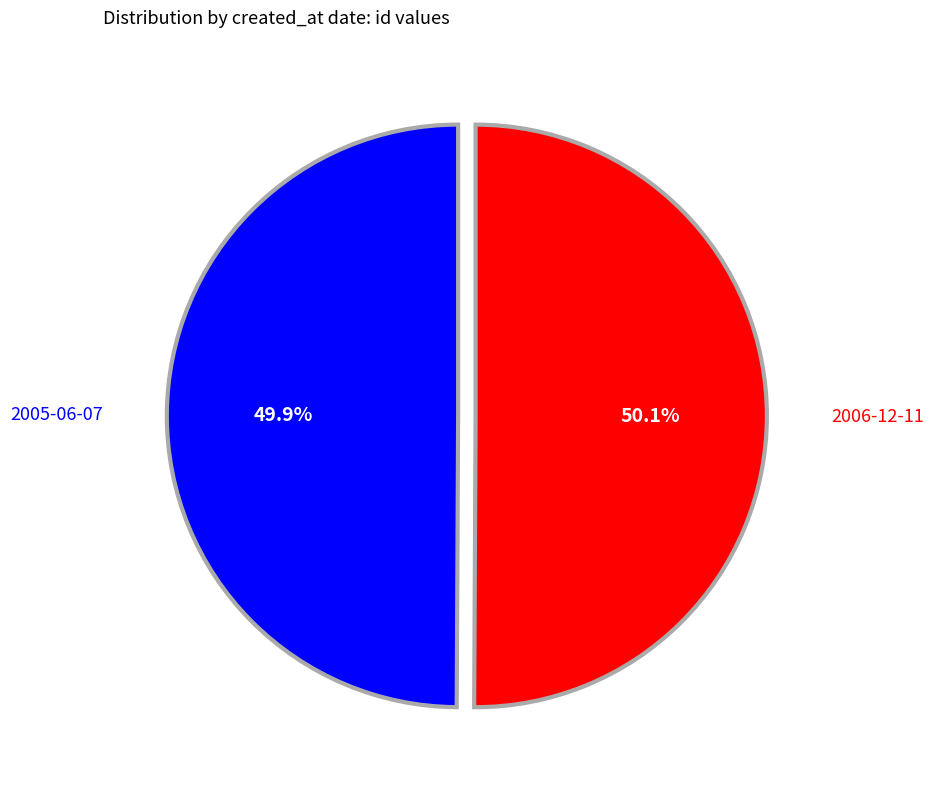

Count the number of slices in the pie.

2